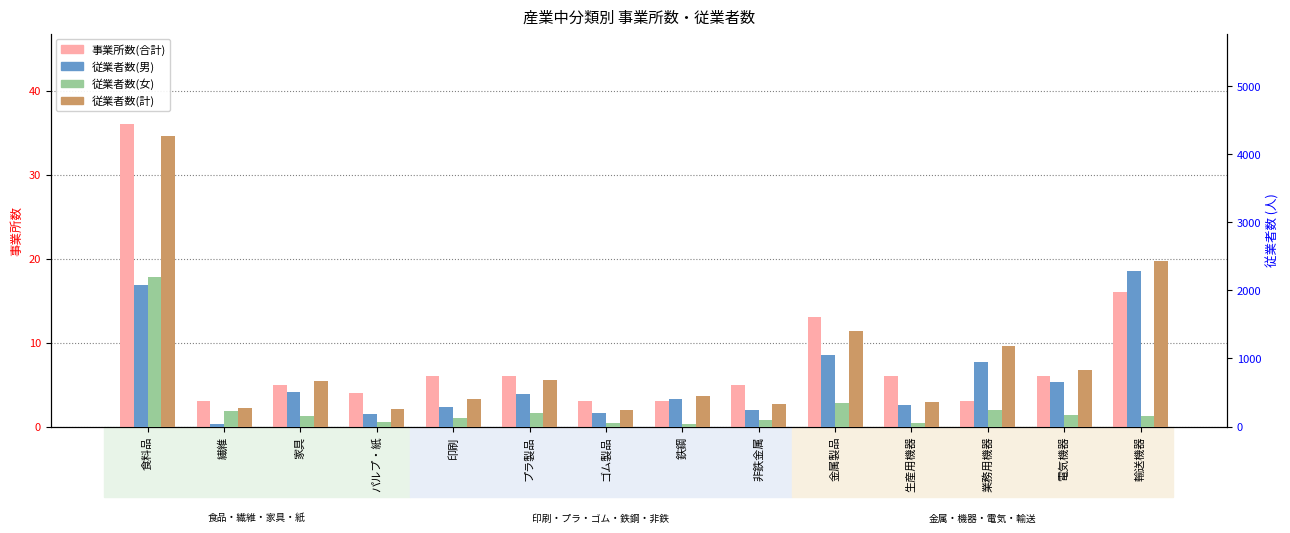

Which series has the widest spread of values?

従業者数(計)